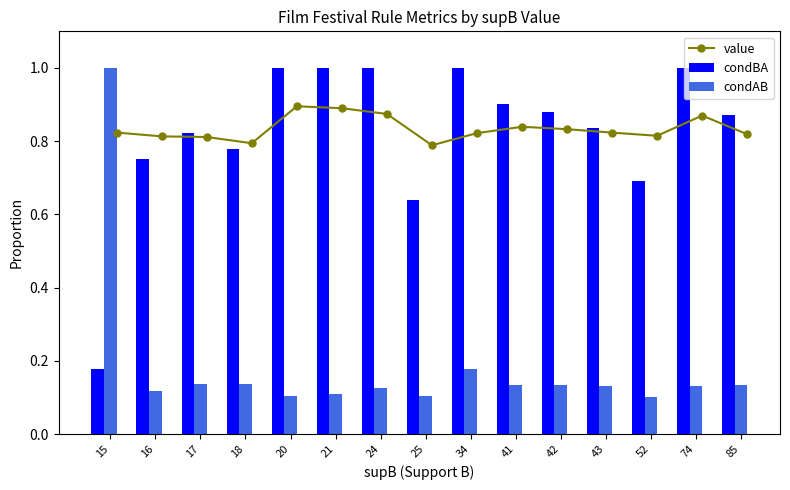

How many groups of bars are there?

15